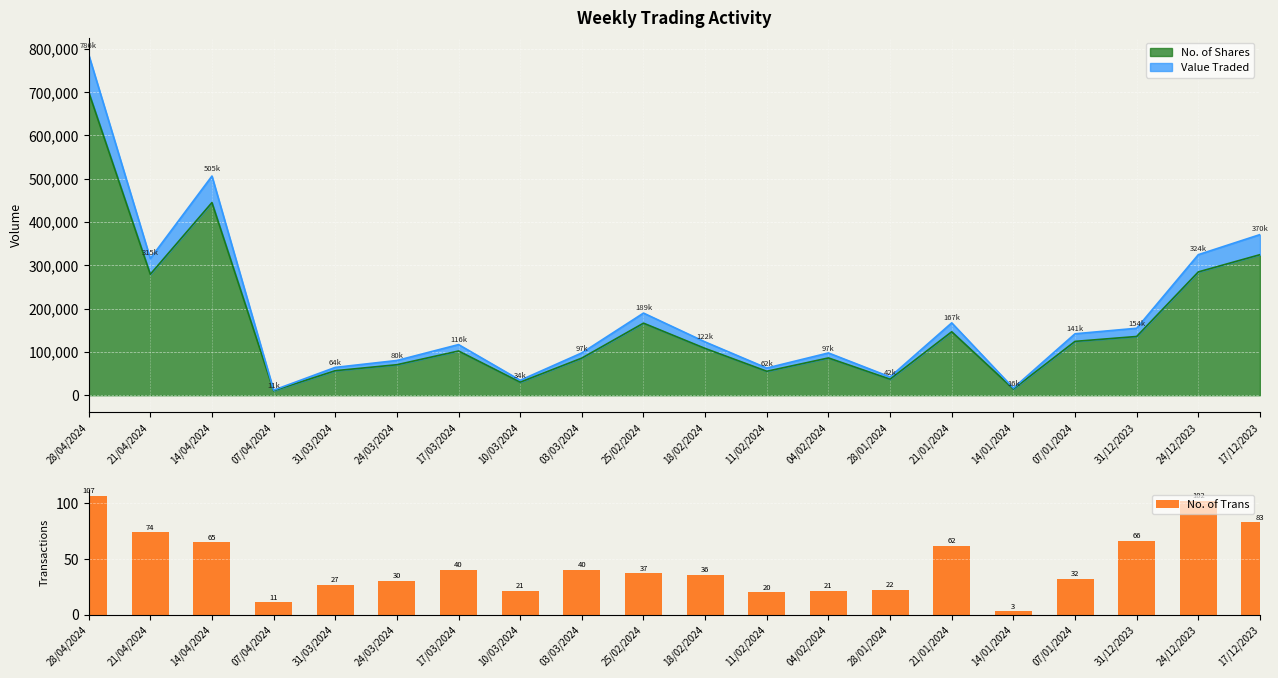

What is the difference between the second highest and minimum values?

99